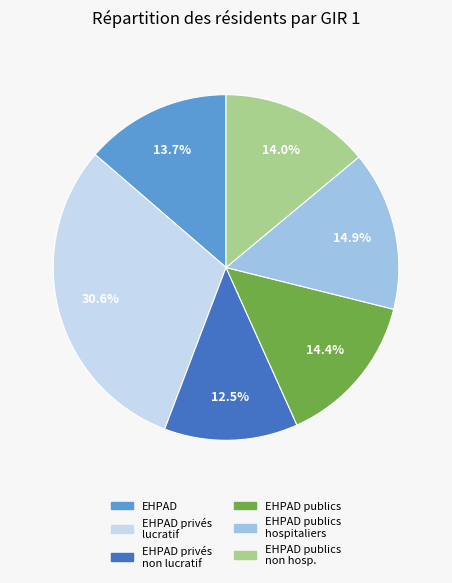

How many segments does this pie chart have?

6